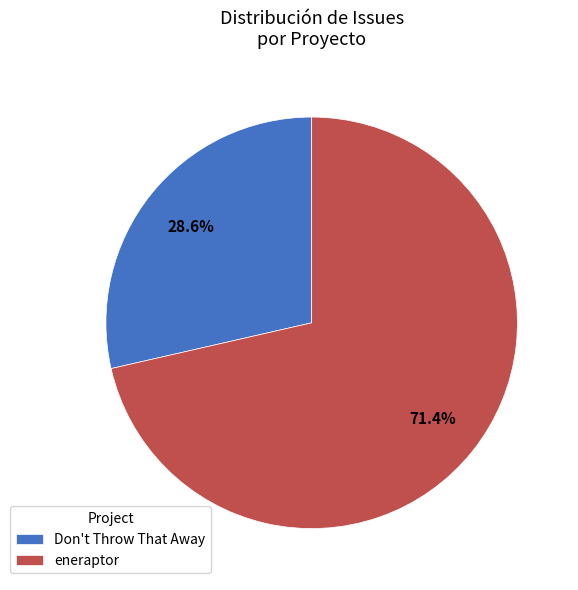

Does eneraptor account for over 50% of the chart?

Yes